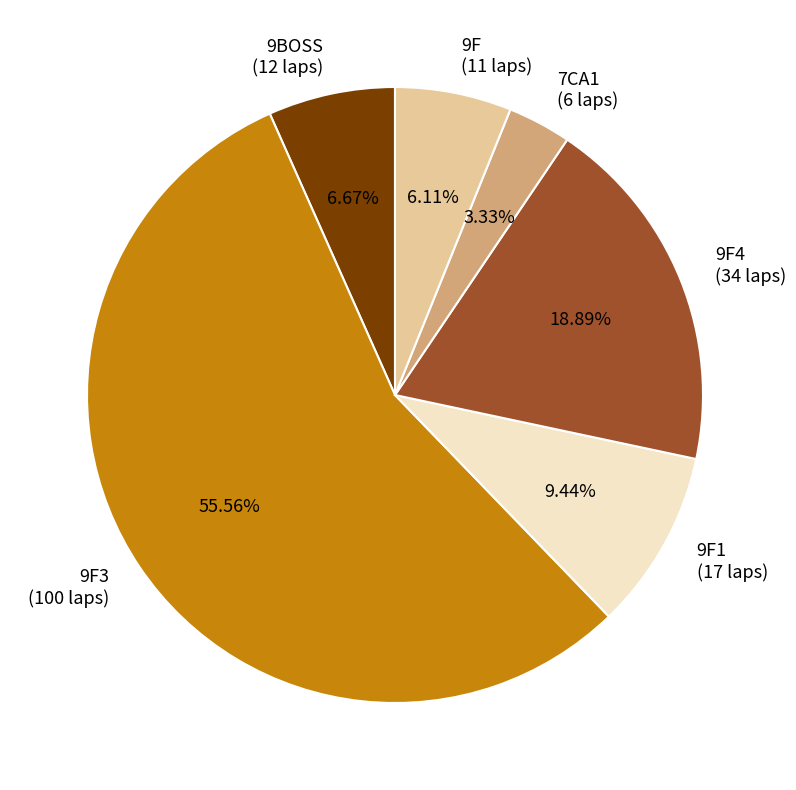

How many slices are in this pie chart?

6